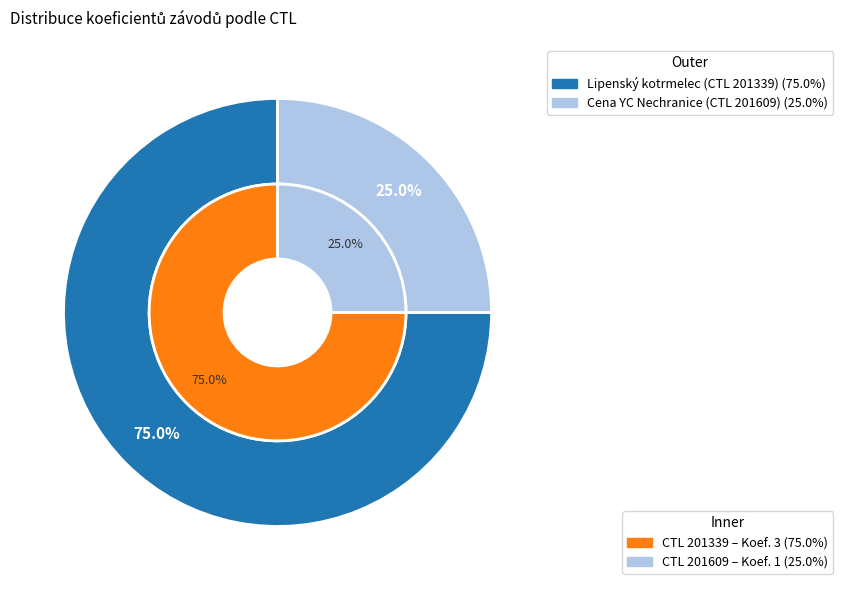

To the nearest percent, what is the combined percentage of 201609 and 201339?

100%